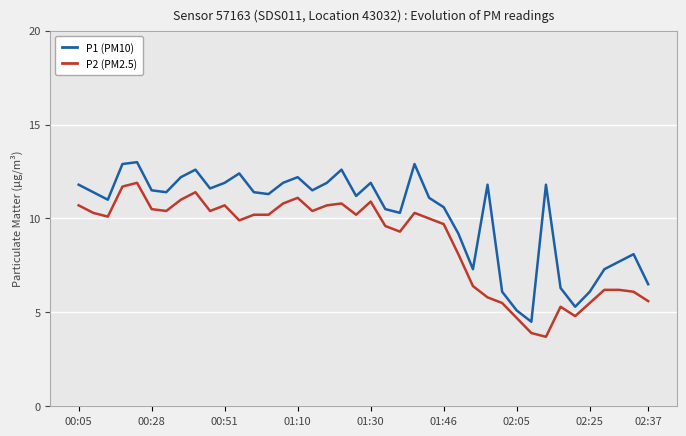

What is the smallest value displayed?

3.7